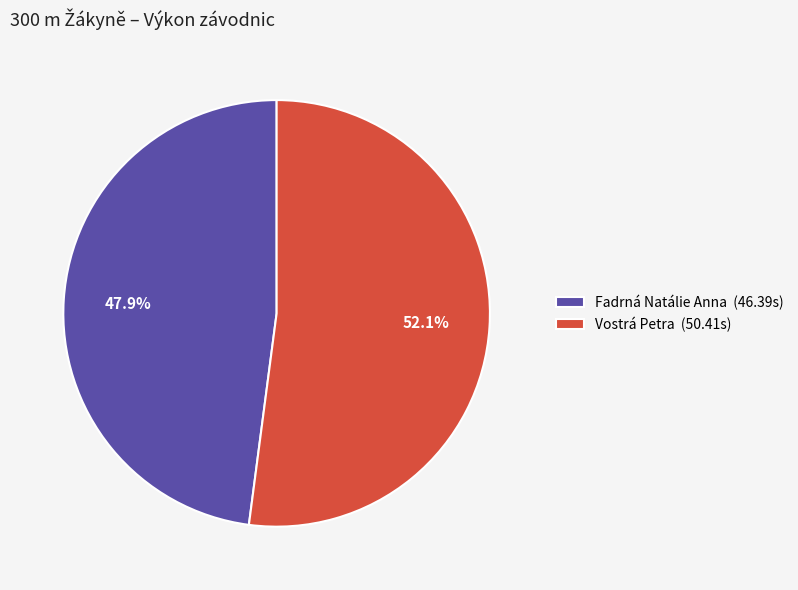

Do Fadrná Natálie Anna and Vostrá Petra together represent more than half of the pie?

Yes